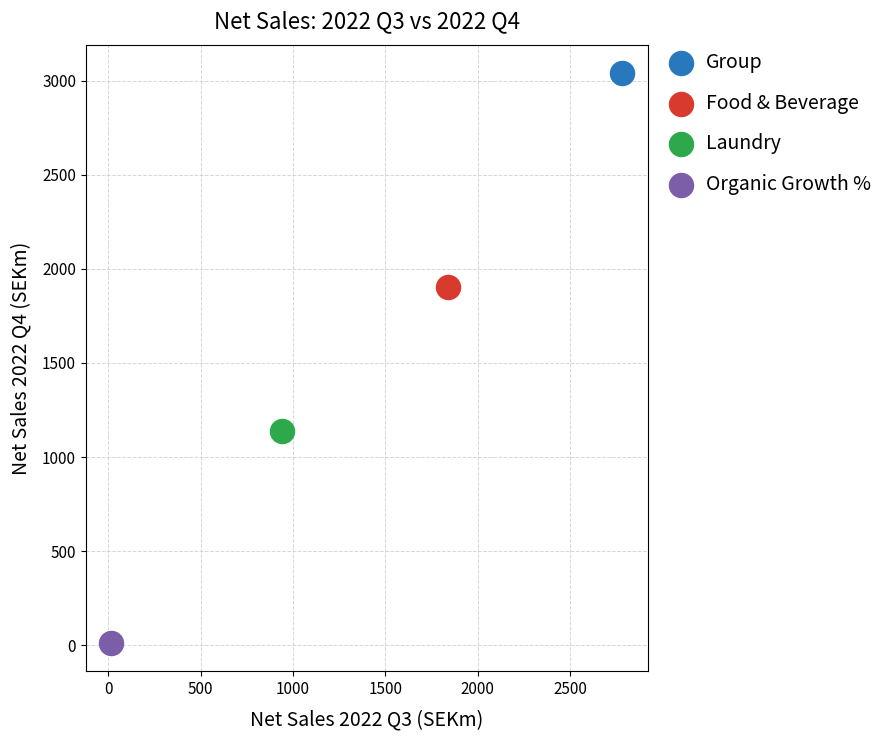

What are all the series names shown in the legend?

Group, Food & Beverage, Laundry, Organic Growth %